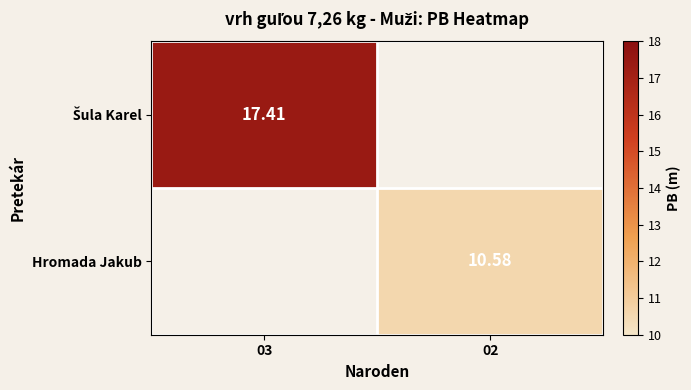

List the series in order of their overall mean, highest first.

Šula Karel, Hromada Jakub